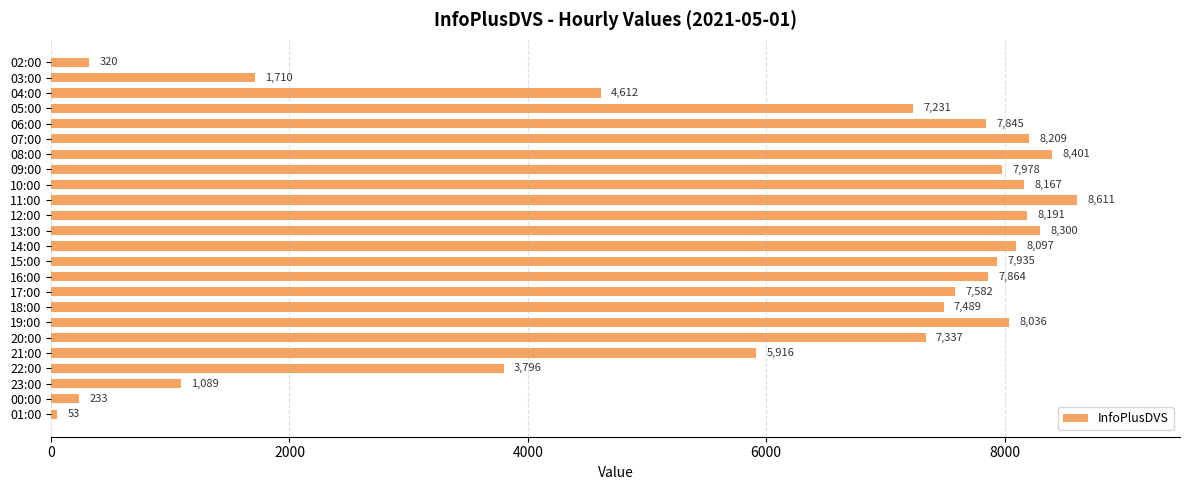

Which has a higher value, 11:00 or 03:00?

11:00